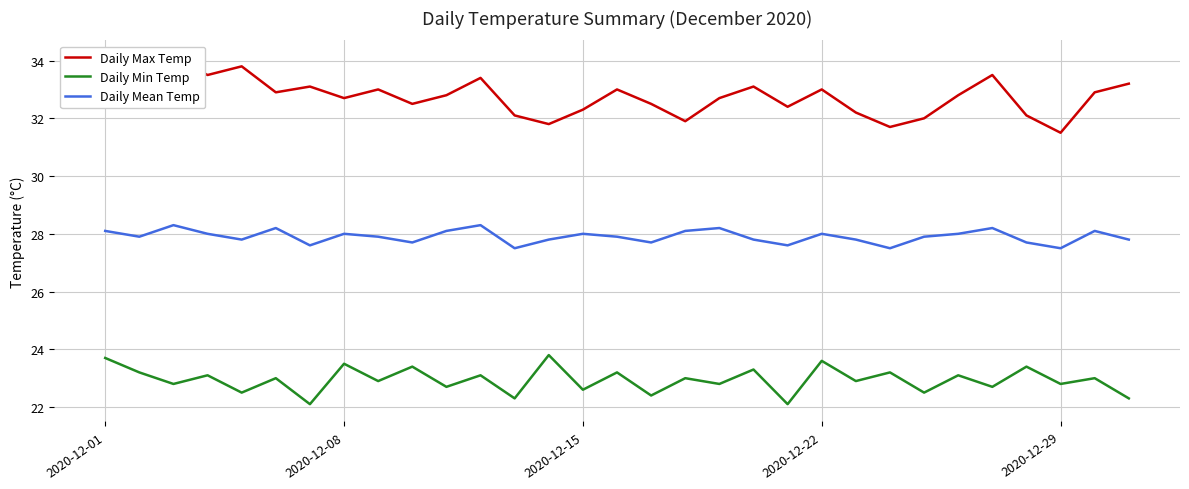

What is the lowest value of the Daily Mean Temp series?

27.5